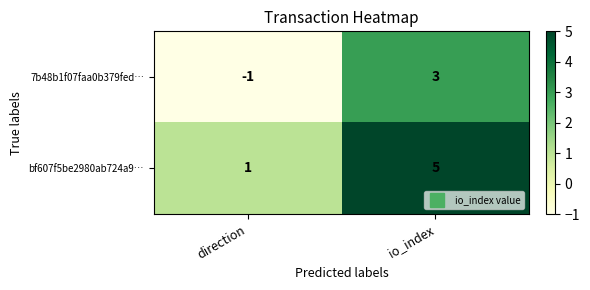

At how many categories does at least one series exceed 0?

2